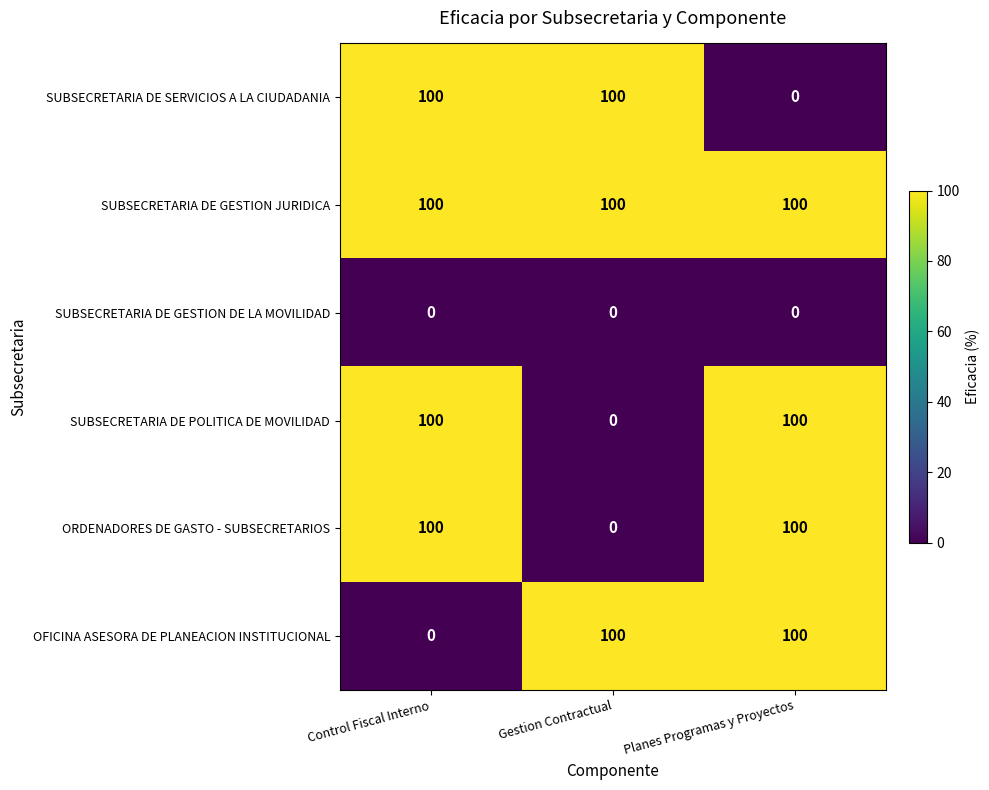

What is the difference between the highest and lowest values at Gestion Contractual?

100